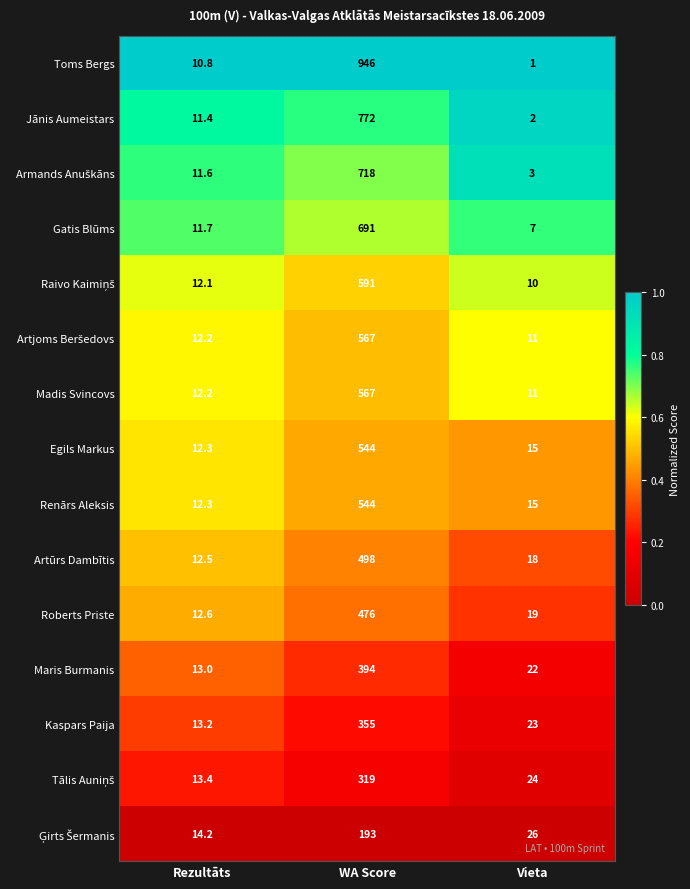

Between WA Score and Vieta, which series saw the biggest shift?

Toms Bergs